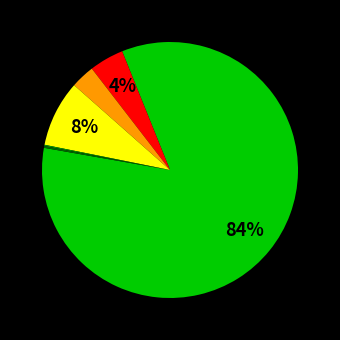

Is there a majority slice in this chart?

Yes